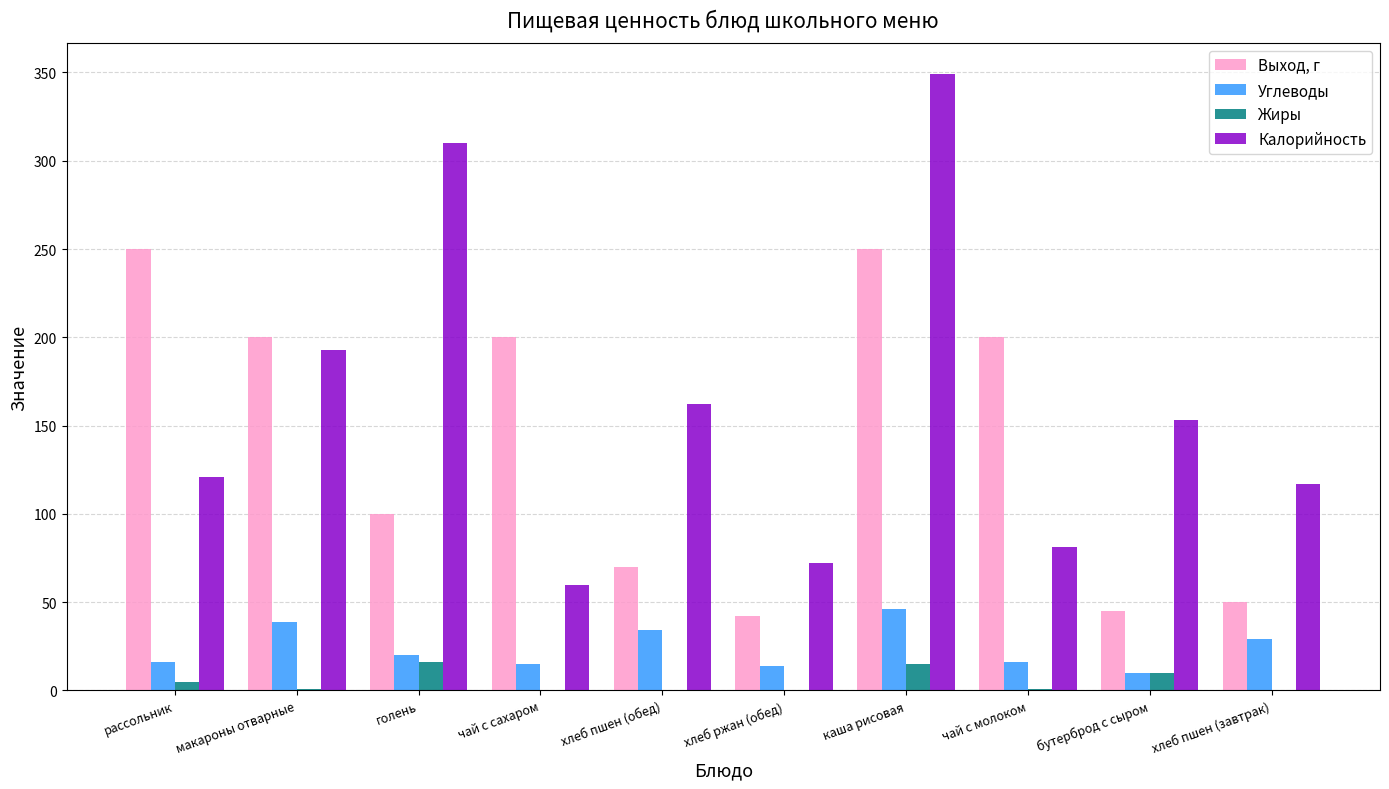

What is the difference between the Углеводы values at каша рисовая and хлеб ржан (обед)?

32.0